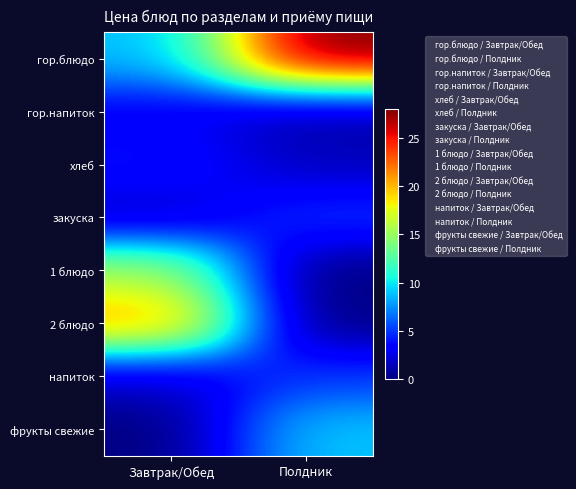

Rank the series by their maximum value, from highest to lowest.

гор.блюдо, 2 блюдо, 1 блюдо, фрукты свежие, закуска, напиток, хлеб, гор.напиток